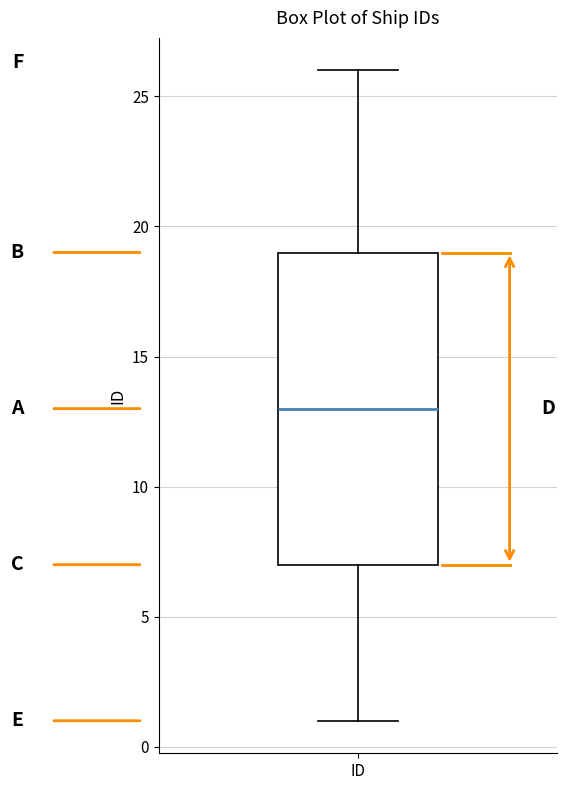

Transcribe this box plot: give where the median line is, the range the box spans, and where the two whiskers end, as read against the y-axis. The values are not printed on the chart, so give them approximately, as read against the axis.

median 13, box 7 to 19, whiskers 1 to 26